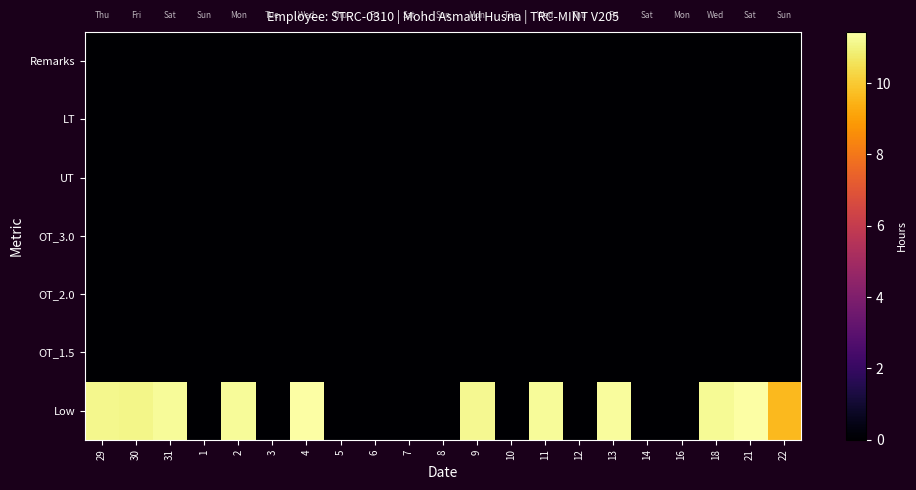

Which label corresponds to the largest value in the chart?

4